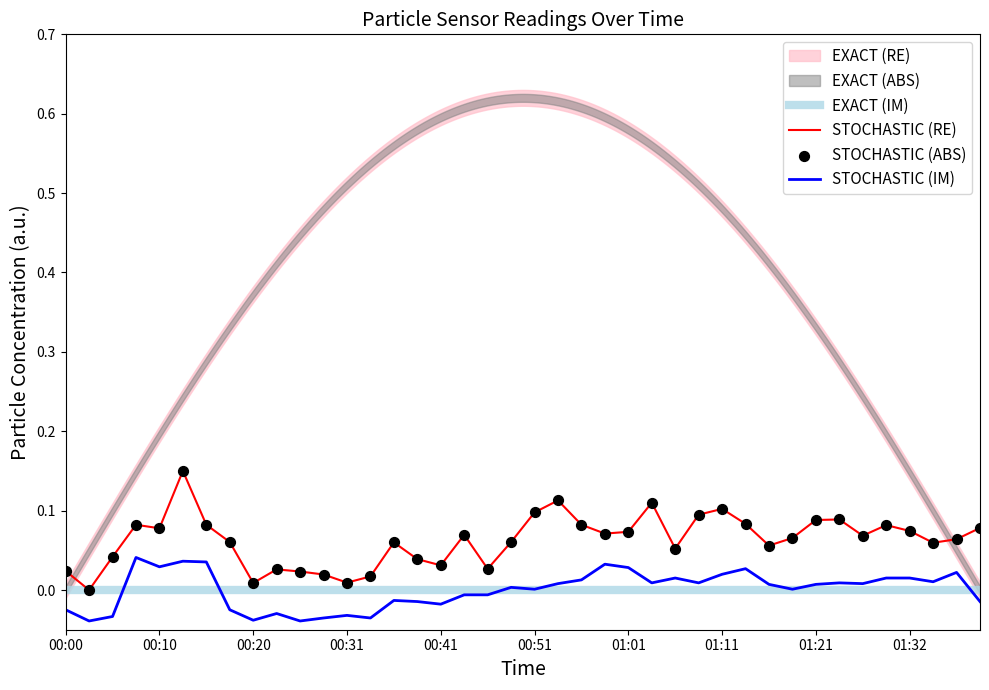

True or false: STOCHASTIC (RE) and STOCHASTIC (IM) intersect in this chart.

False